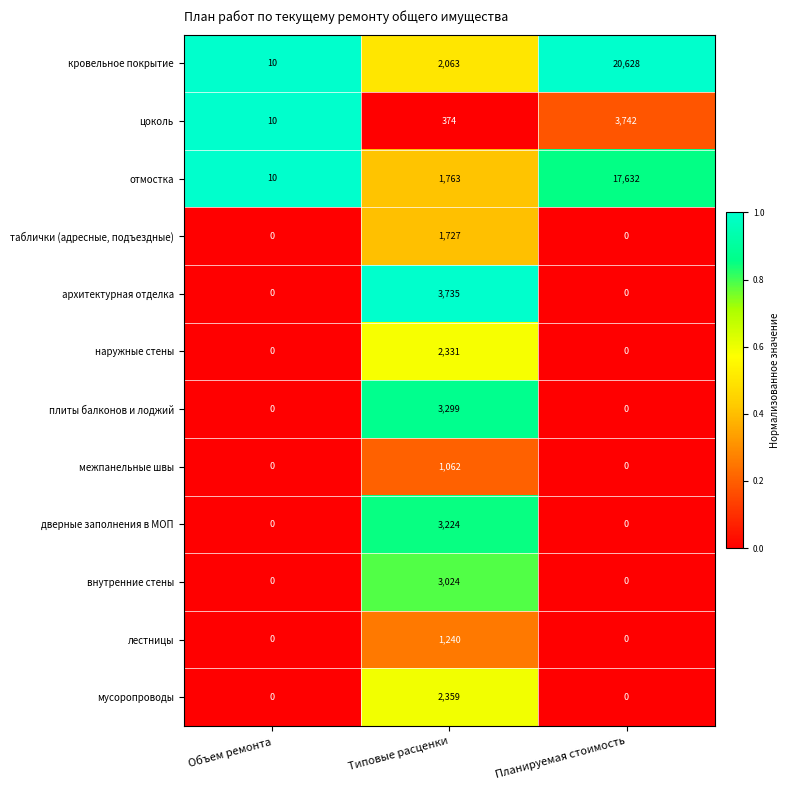

What is the greatest value displayed?

20628